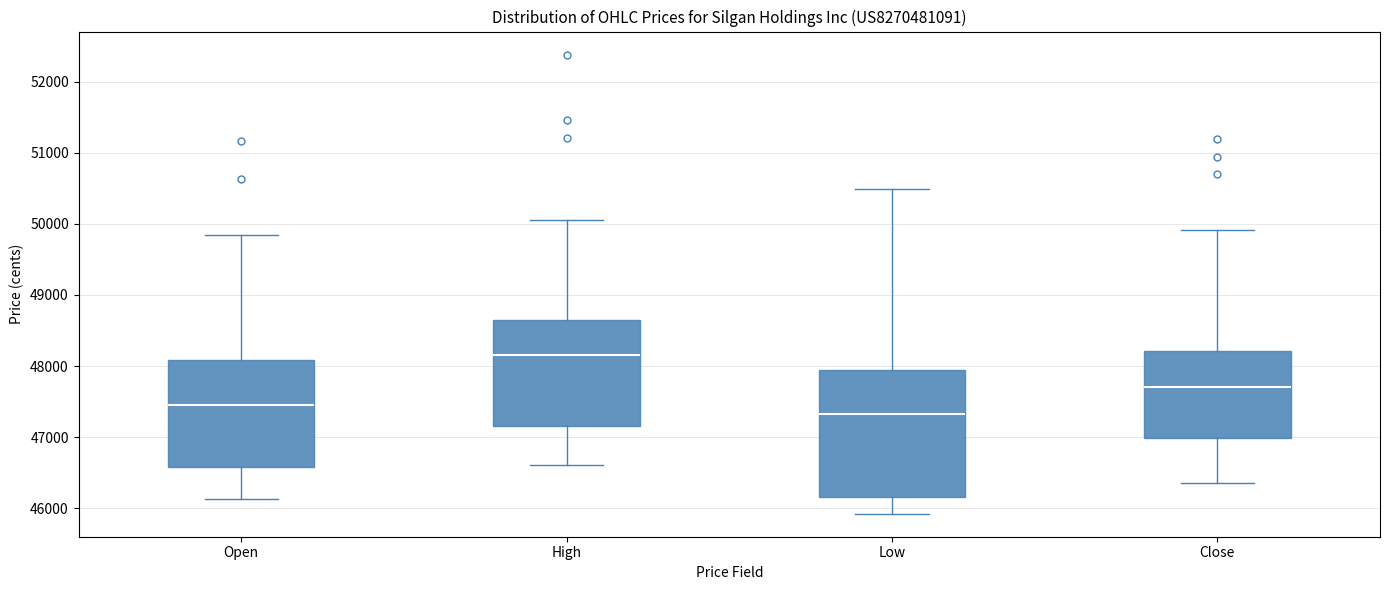

Reading left to right, transcribe this box plot: for each box, give where its median line is, the range the box spans, and where its two whiskers end, as read against the y-axis. The values are not printed on the chart, so give them approximately, as read against the axis.

Open: median 47500, box 46600 to 48100, whiskers 46100 to 49800
High: median 48200, box 47200 to 48600, whiskers 46600 to 50100
Low: median 47300, box 46200 to 47900, whiskers 45900 to 50500
Close: median 47700, box 47000 to 48200, whiskers 46400 to 49900